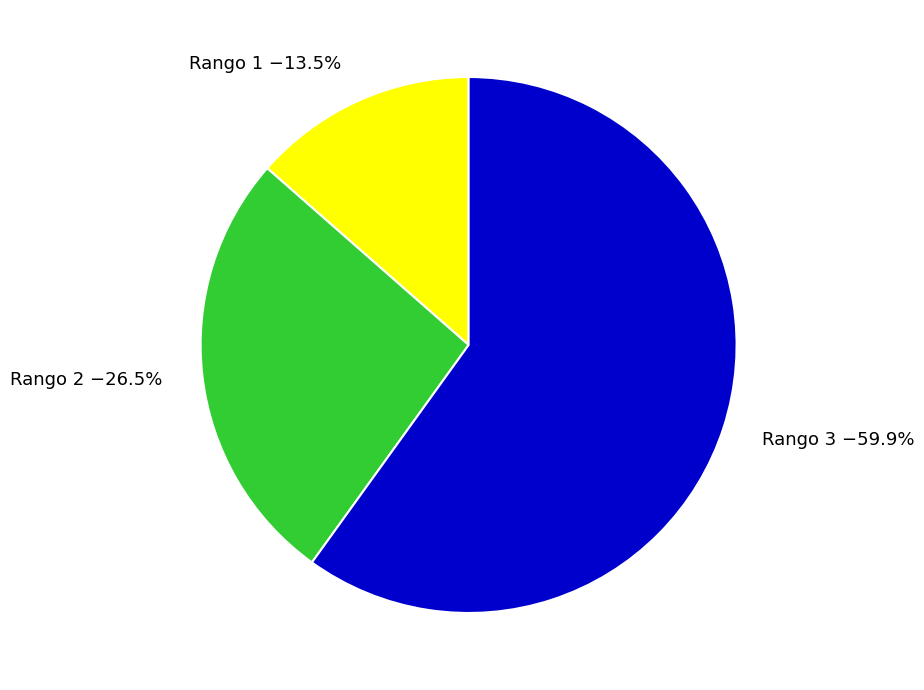

Count the number of slices in the pie.

3